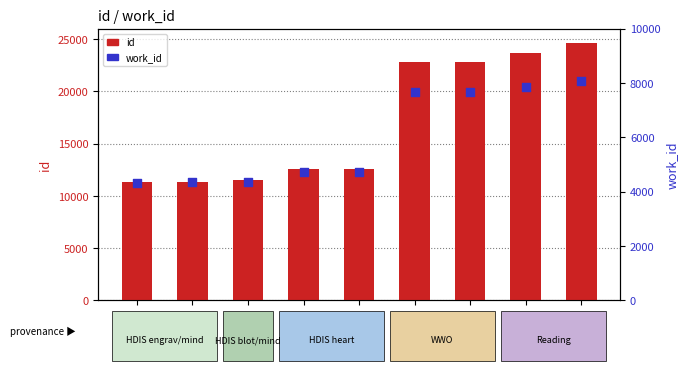

Which series contains the lowest Y value?

work_id